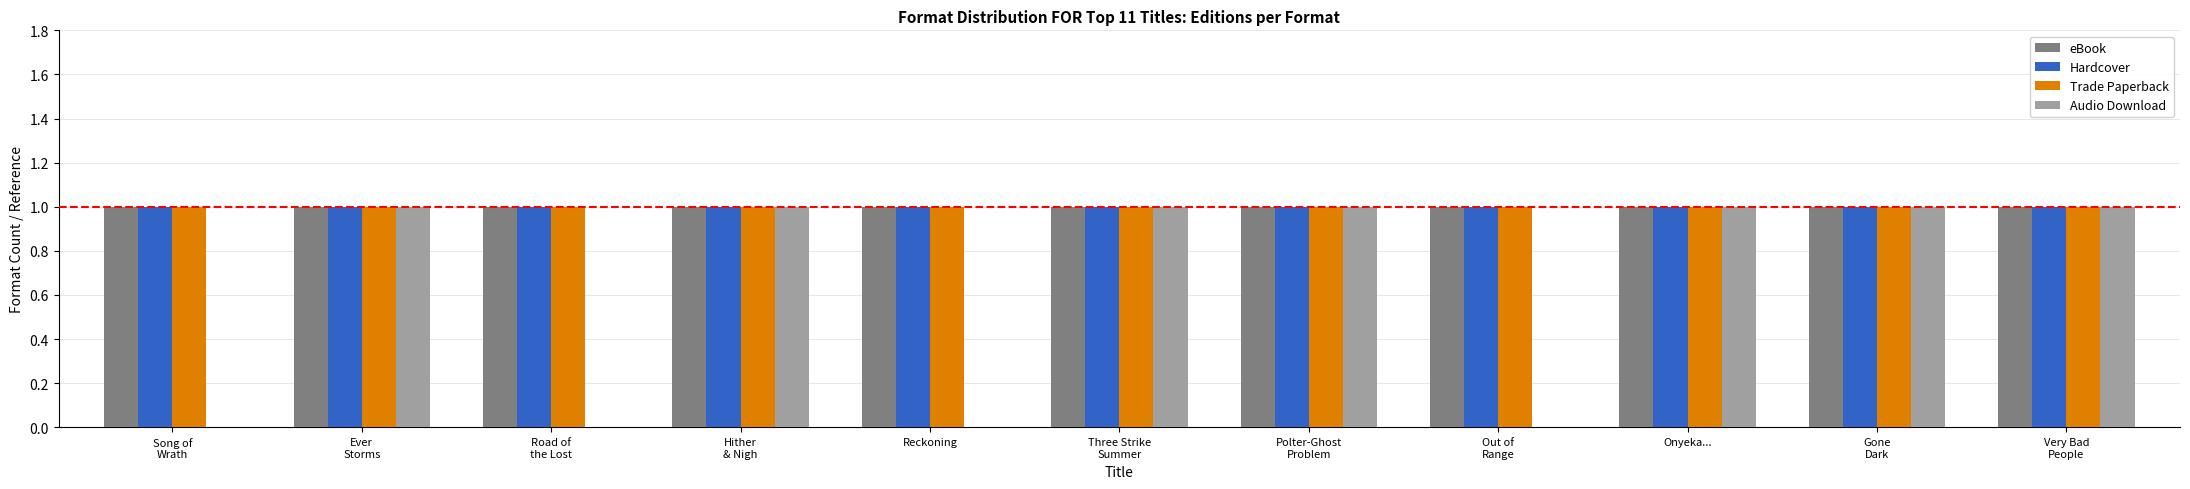

What is the greatest value displayed?

1